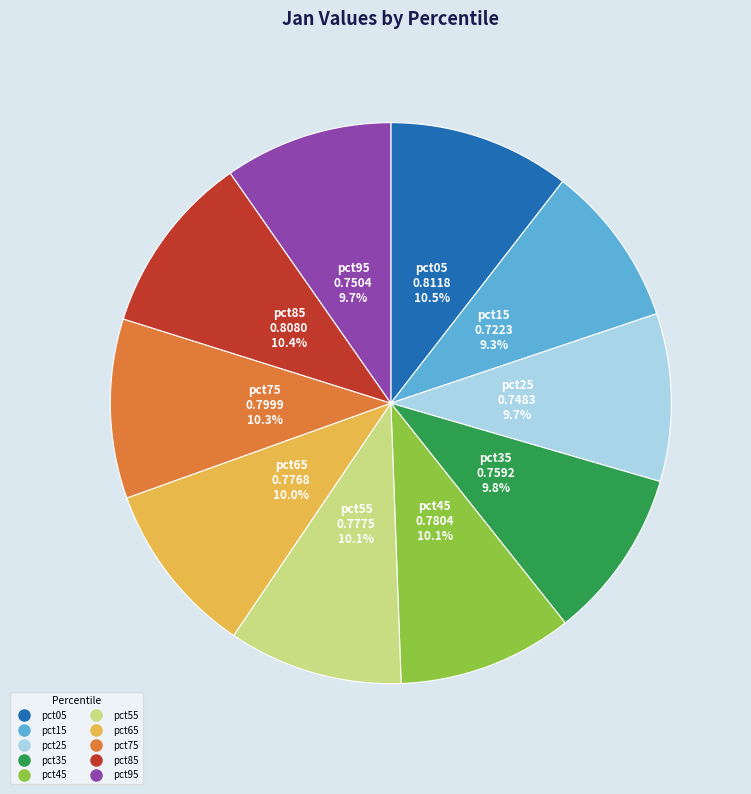

Which has a higher value, pct35 or pct05?

pct05